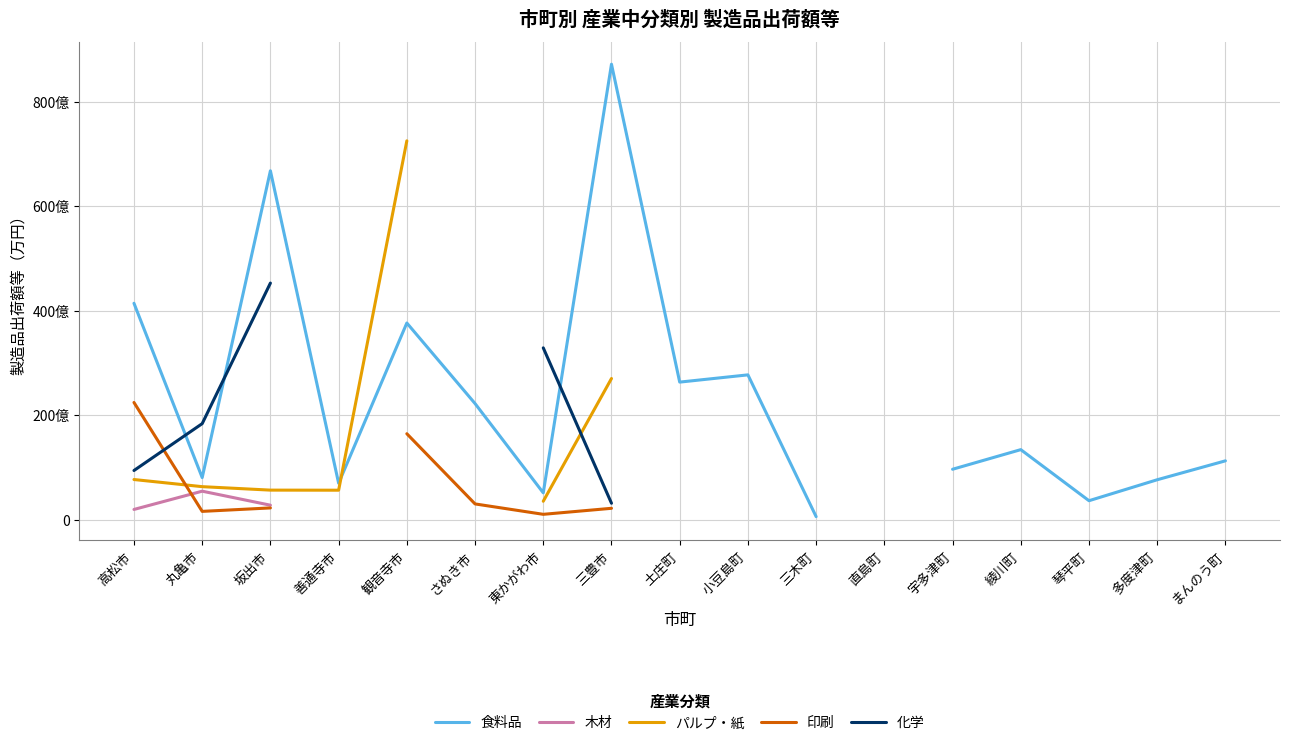

List the labels in order of 印刷 value, smallest first.

東かがわ市, 丸亀市, 三豊市, 坂出市, さぬき市, 三木町, 観音寺市, 高松市, 善通寺市, 土庄町, 小豆島町, 直島町, 宇多津町, 綾川町, 琴平町, 多度津町, まんのう町